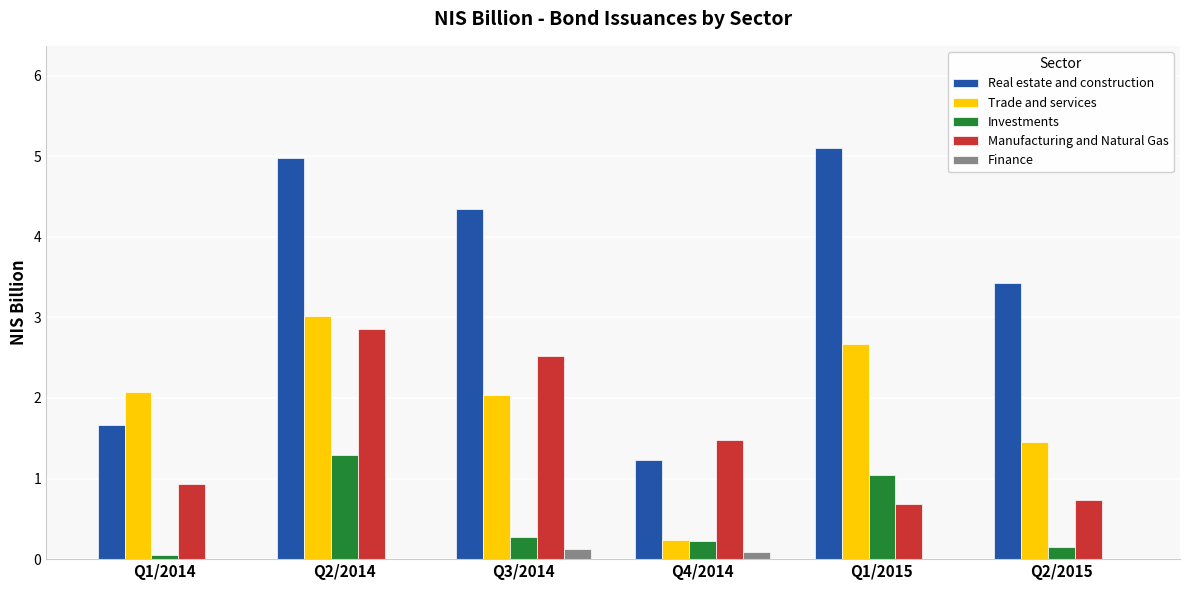

What is the sum of all Real estate and construction values?

20.7